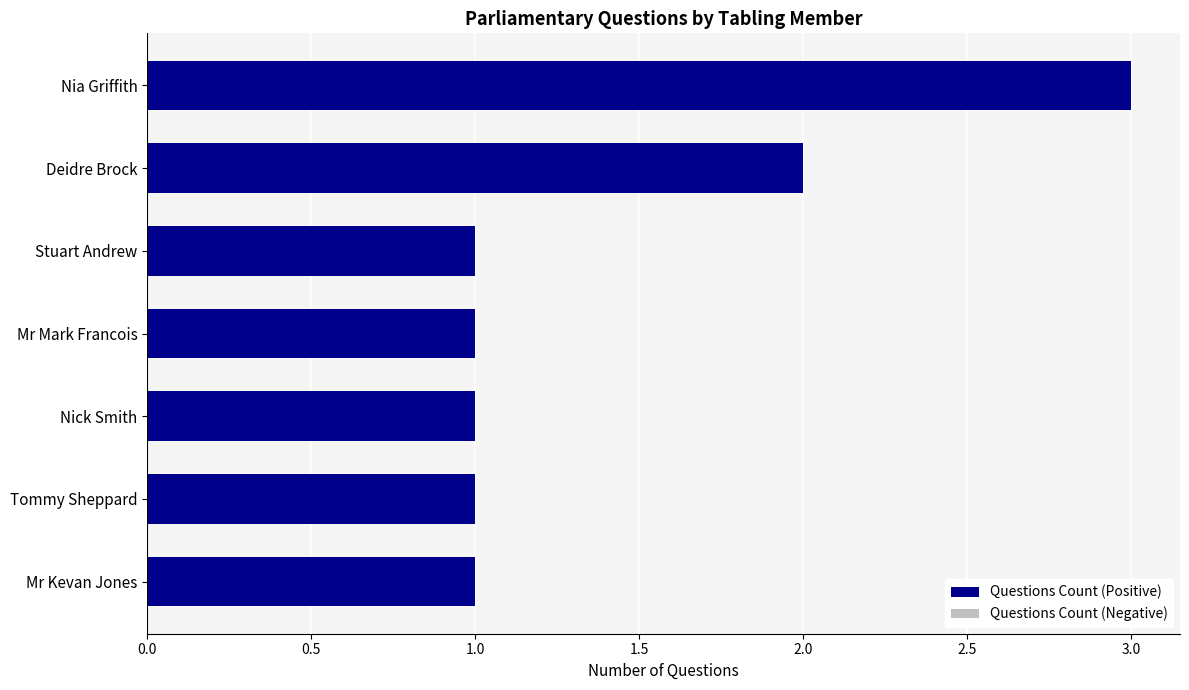

True or false: the data shows 2 at Deidre Brock.

True